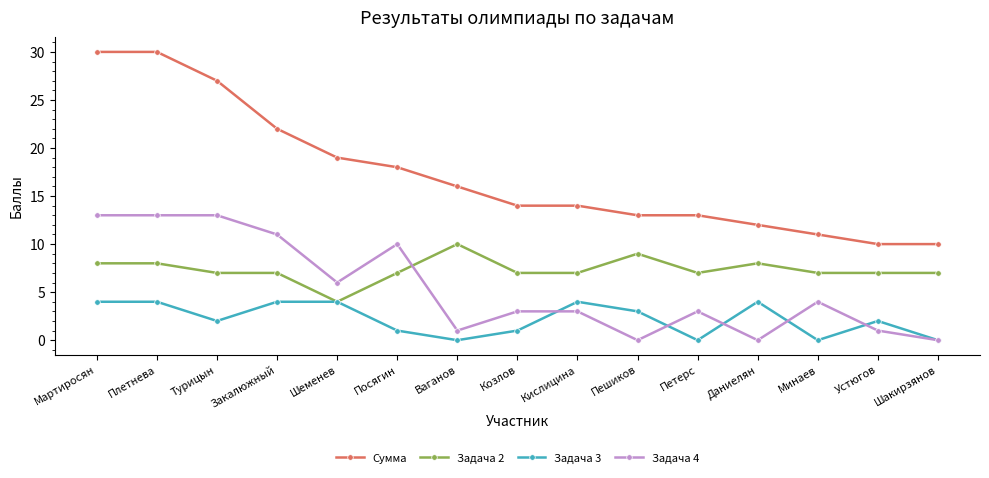

Reading right to left, extract all data points from this chart.

Сумма: 10	10	11	12	13	13	14	14	16	18	19	22	27	30	30
Задача 2: 7	7	7	8	7	9	7	7	10	7	4	7	7	8	8
Задача 3: 0	2	0	4	0	3	4	1	0	1	4	4	2	4	4
Задача 4: 0	1	4	0	3	0	3	3	1	10	6	11	13	13	13